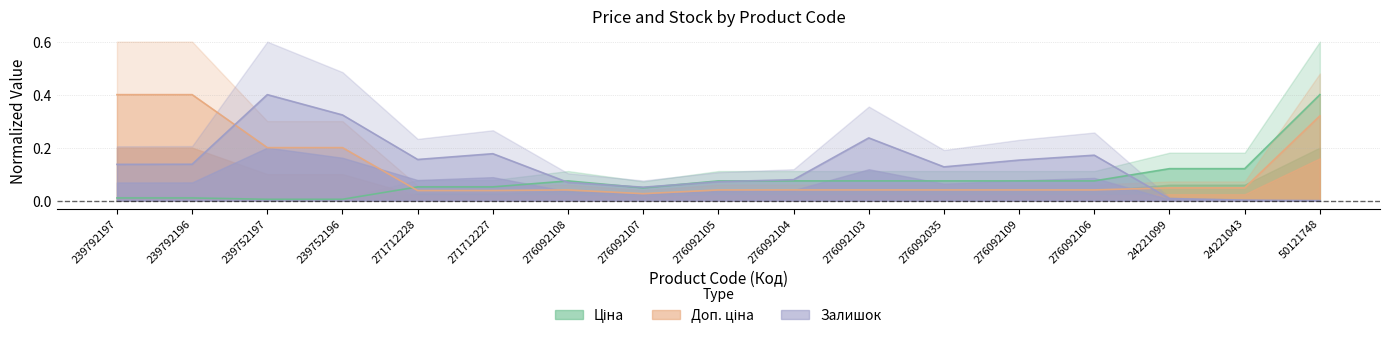

At which category is the sum across all series the highest?

50121748